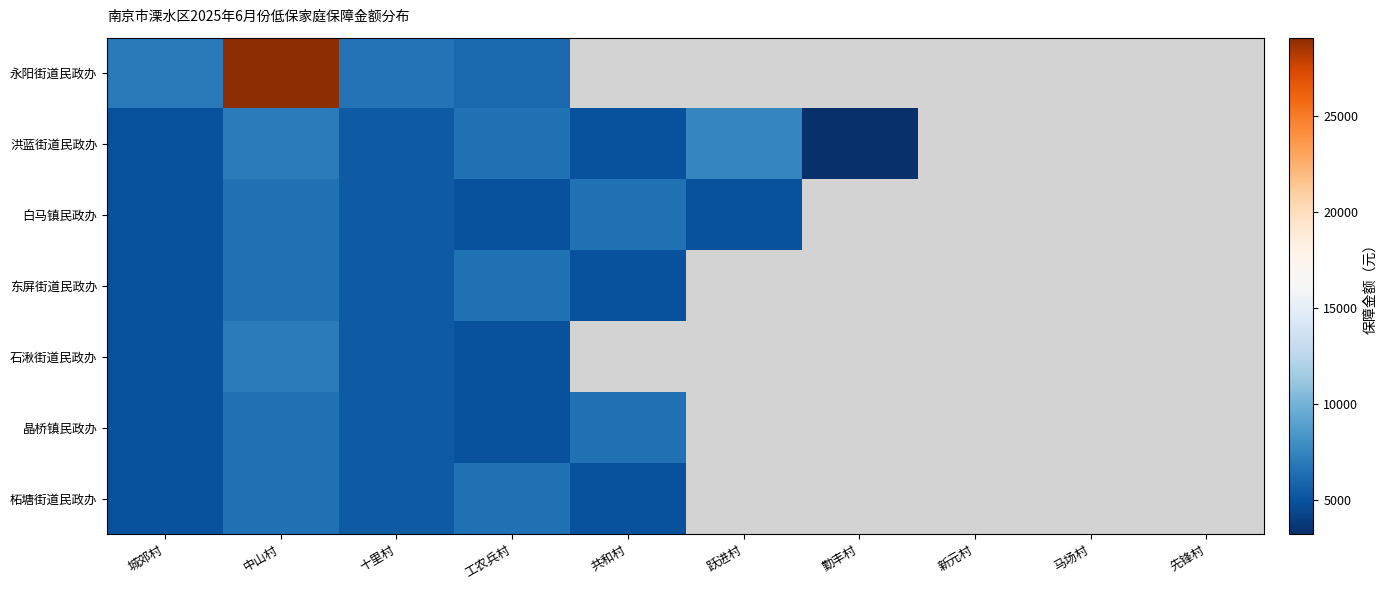

What is the approximate value of 洪蓝街道民政办 at 勤丰村?

3240.0